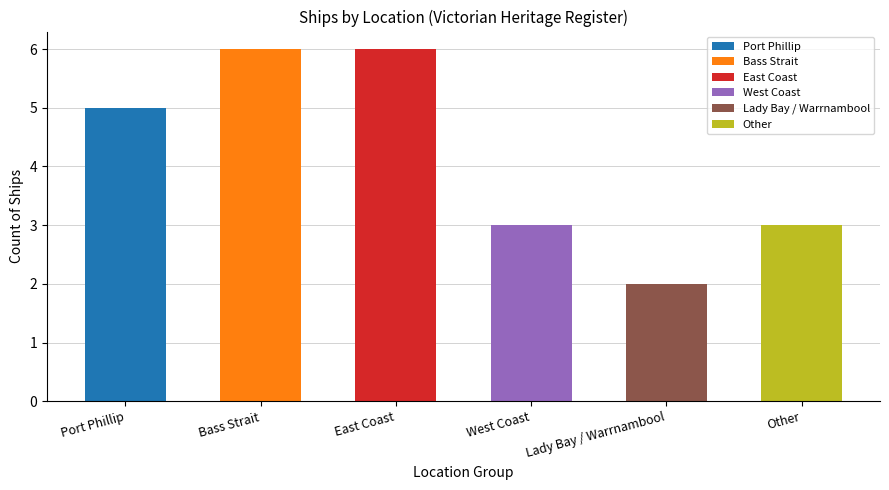

How many values exceed 5?

2